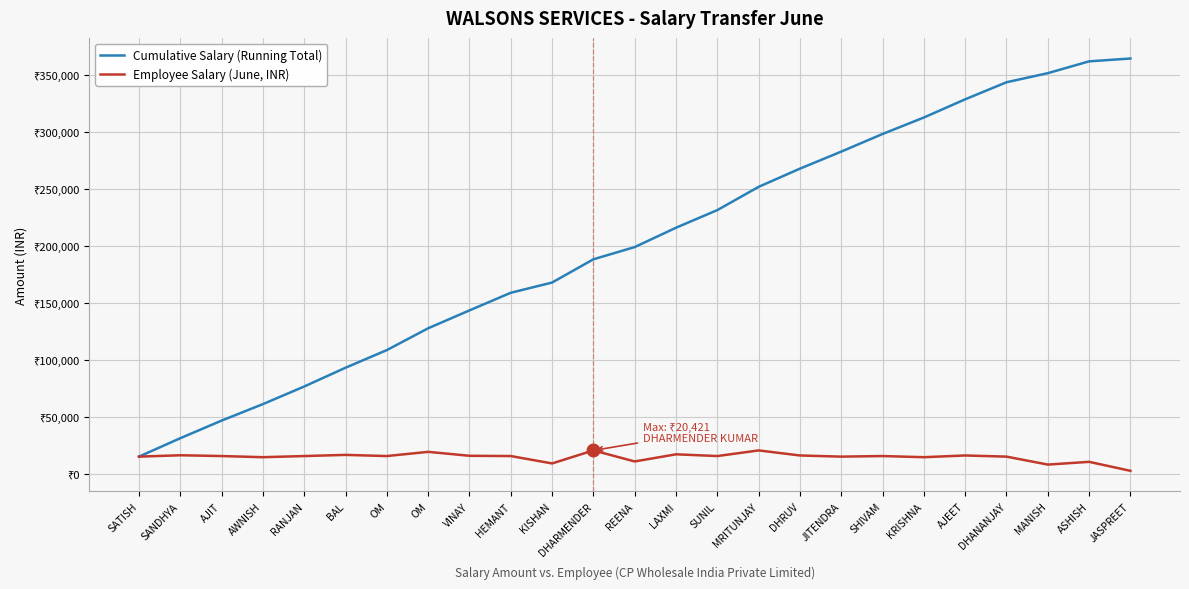

True or false: Employee Salary (June, INR) has more than 1 interior local peaks.

True